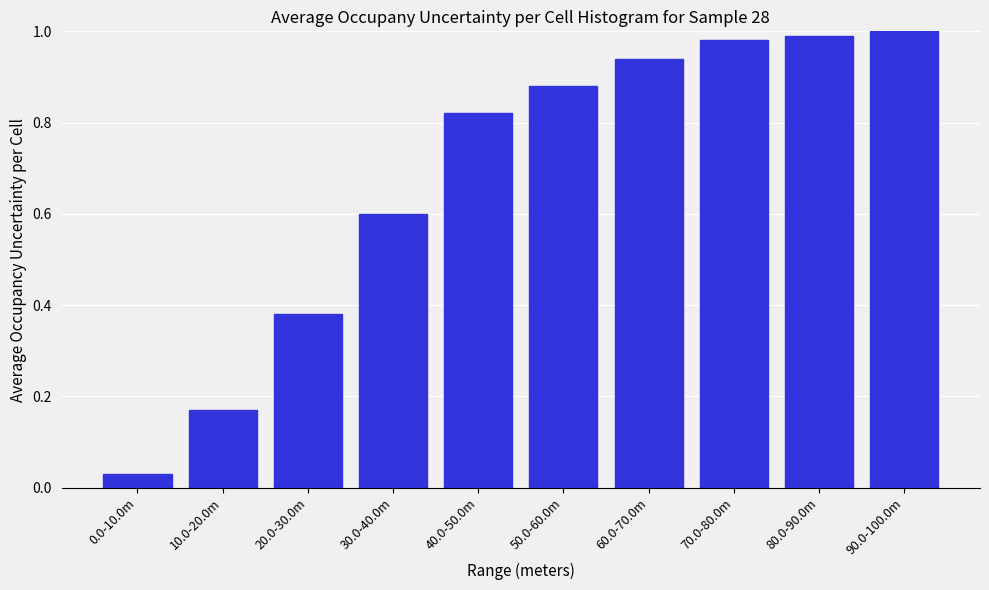

The chart shows a value of 0.5 at 50.0-60.0m. True or false?

False